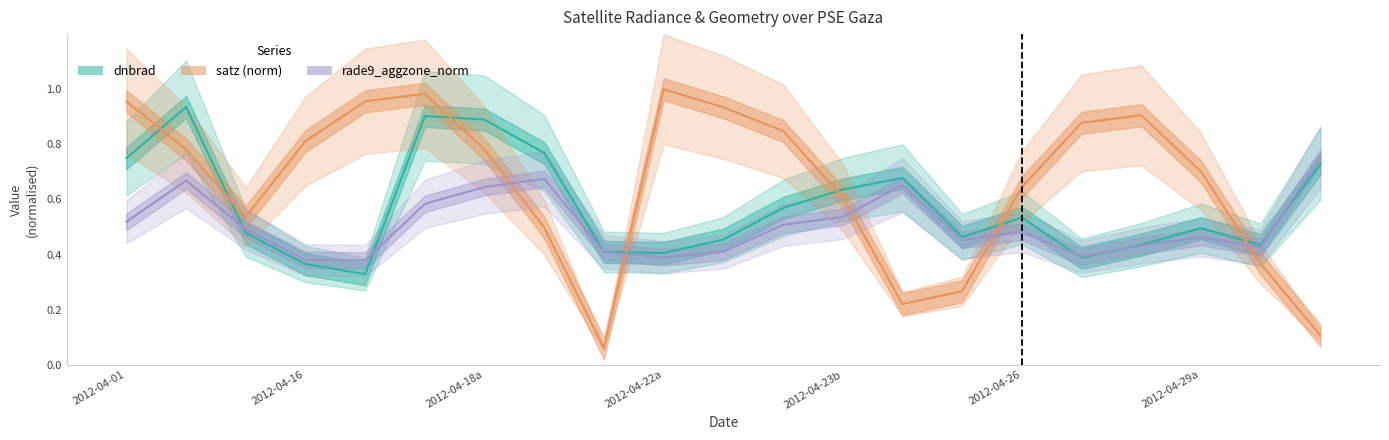

Reading right to left, extract all data points from this chart.

dnbrad: 0.7	0.4	0.5	0.4	0.4	0.5	0.5	0.7	0.6	0.6	0.5	0.4	0.4	0.8	0.9	0.9	0.3	0.4	0.5	0.9	0.7
satz: 0.1	0.4	0.7	0.9	0.9	0.6	0.3	0.2	0.6	0.8	0.9	1.0	0.1	0.5	0.8	1.0	1.0	0.8	0.5	0.8	1.0
rade9_aggzone_norm: 0.8	0.4	0.5	0.4	0.4	0.5	0.5	0.7	0.5	0.5	0.4	0.4	0.4	0.7	0.6	0.6	0.4	0.4	0.5	0.7	0.5